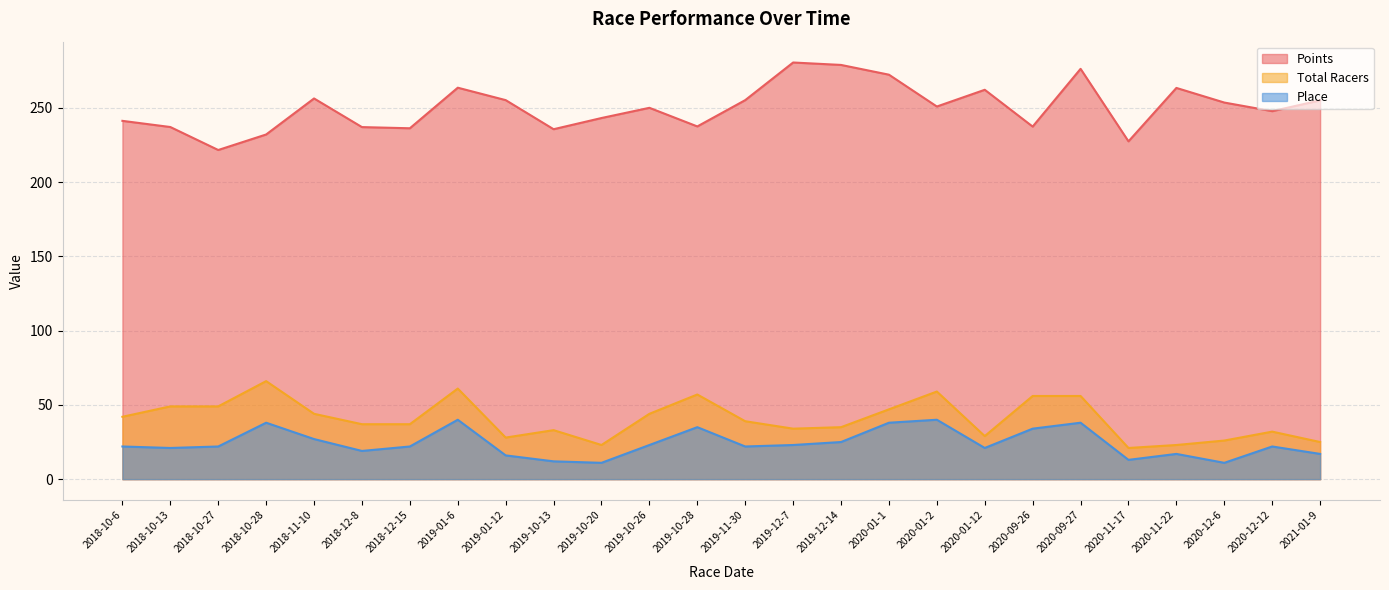

What is the sum of the Points values at 2020-11-17 and 2019-01-12?

482.6